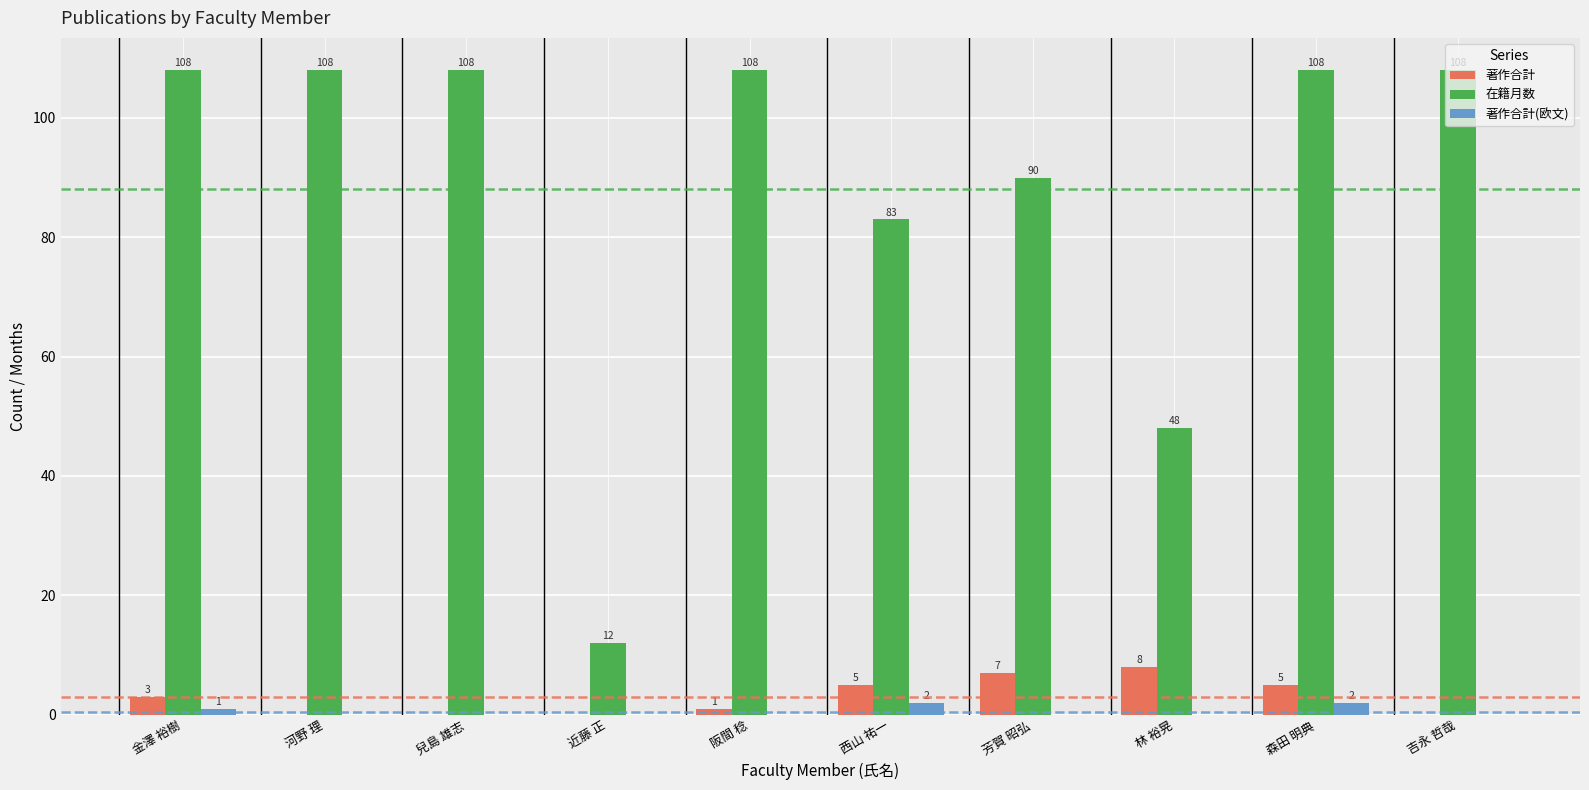

Are the bars grouped side by side (vs. stacked)?

Yes